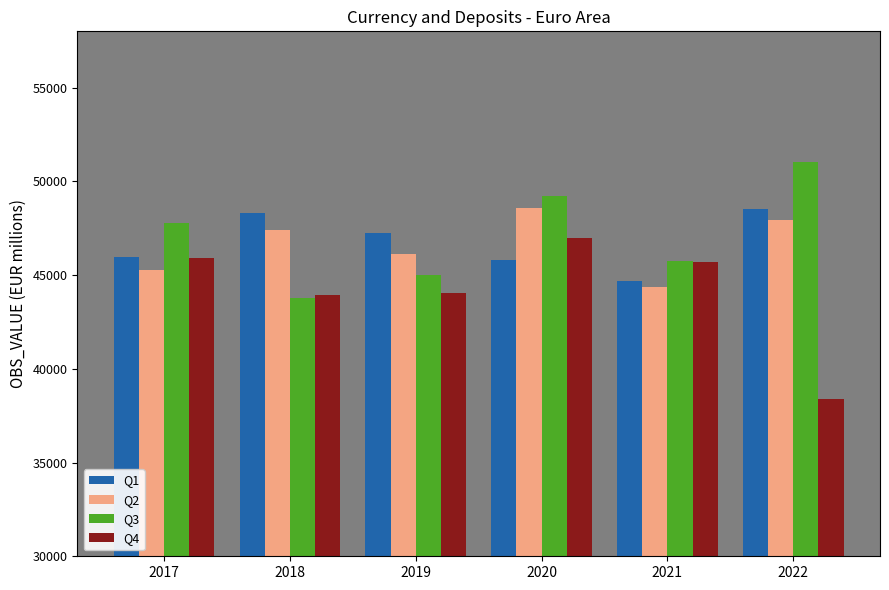

At which category is the sum across all series the highest?

2020